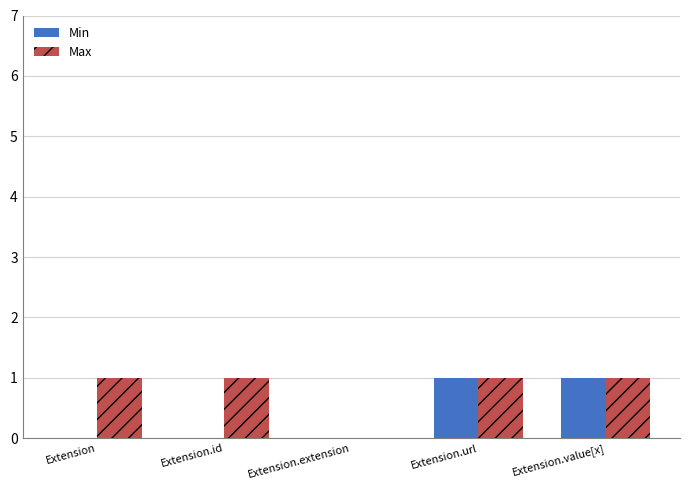

True or false: Min has a value of 1 at Extension.url.

True